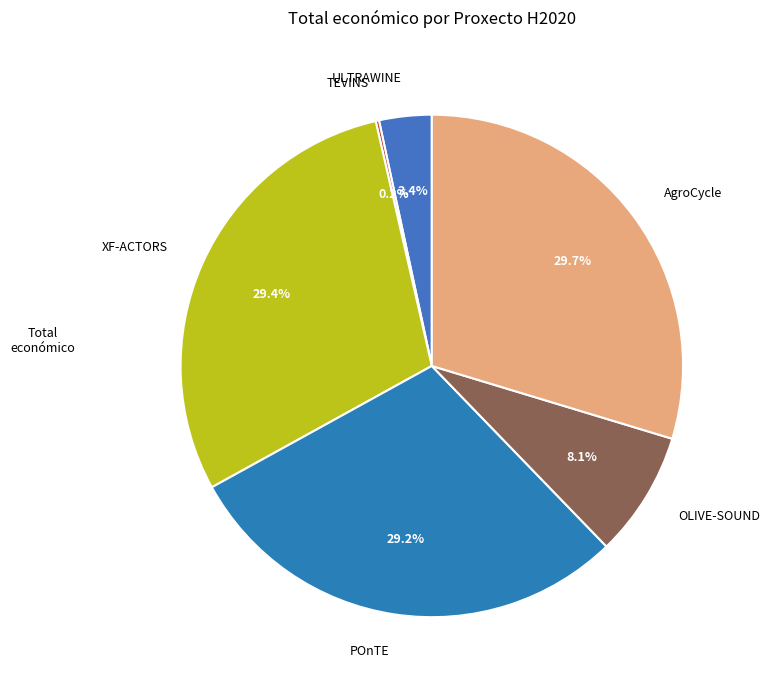

What percentage is the AgroCycle slice, to the nearest percent?

30%